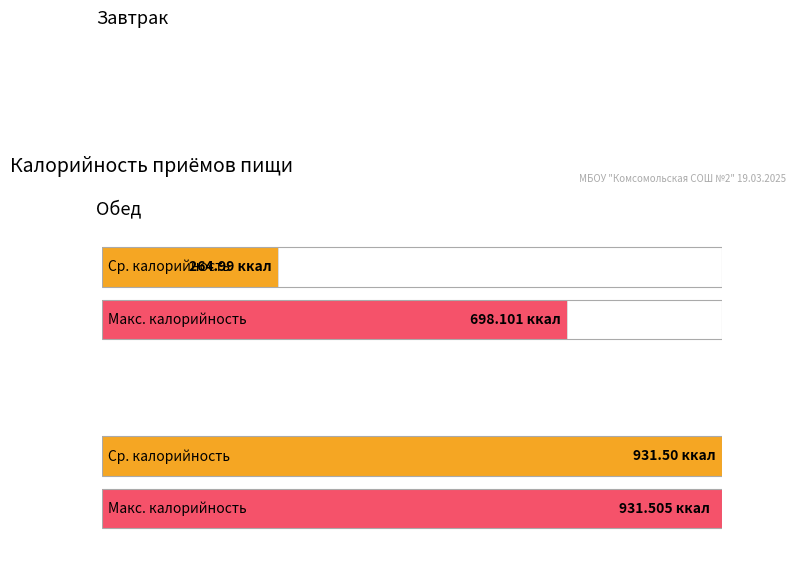

Which label corresponds to the smallest value in the chart?

Завтрак